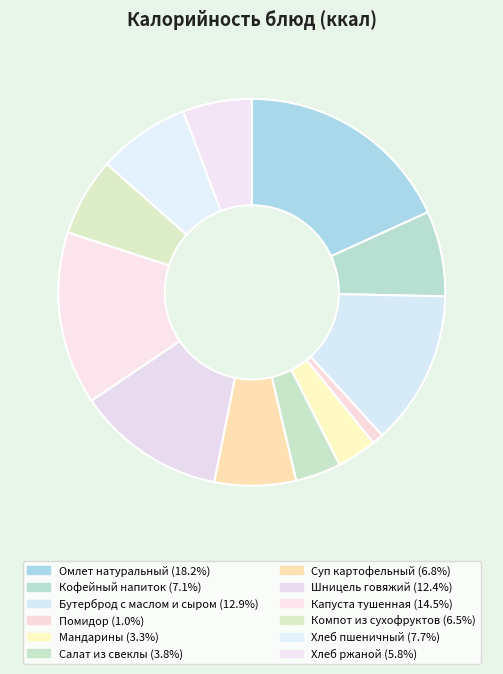

To the nearest percent, what is the combined percentage of Шницель говяжий and Компот из сухофруктов?

19%